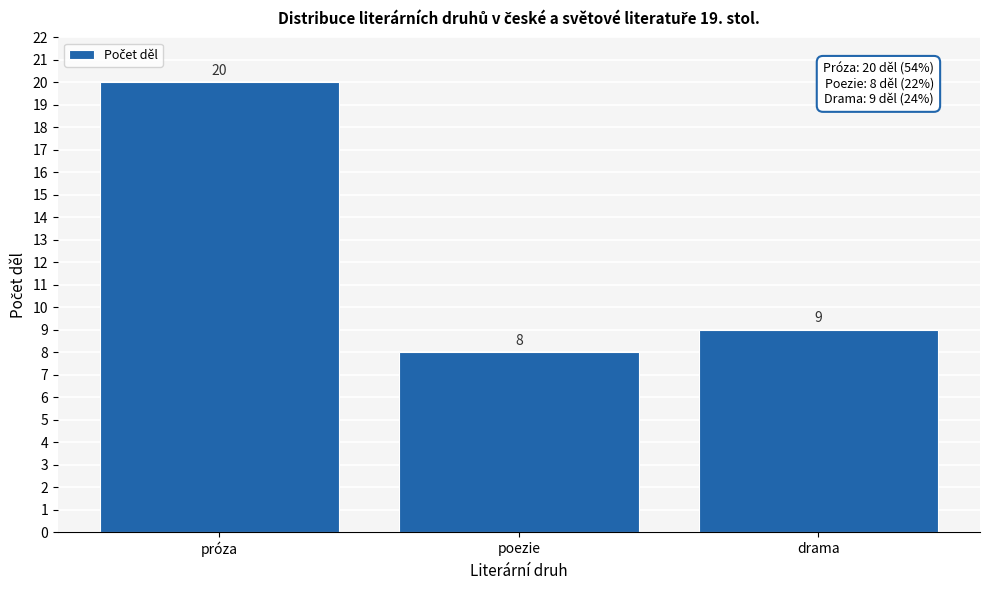

Reading left to right, extract all data points from this chart.

próza=20	poezie=8	drama=9